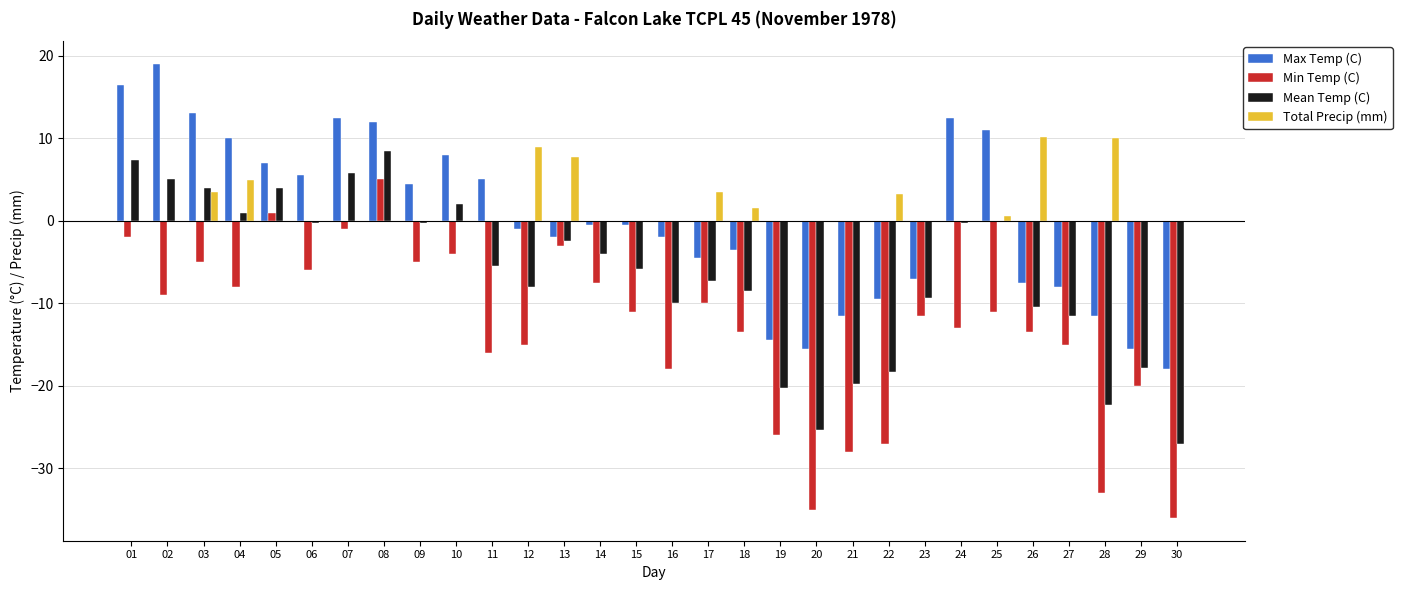

What is the sum of all Mean Temp (C) values?

-197.0